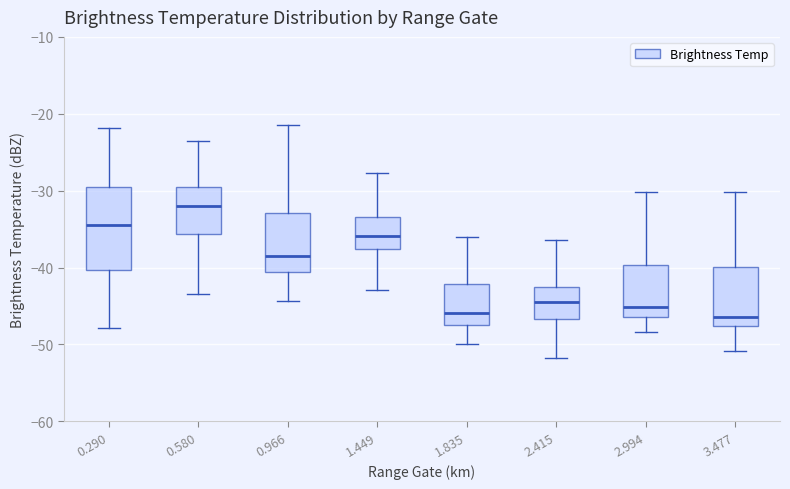

Which box is the tallest, from its lower edge to its upper edge?

0.290